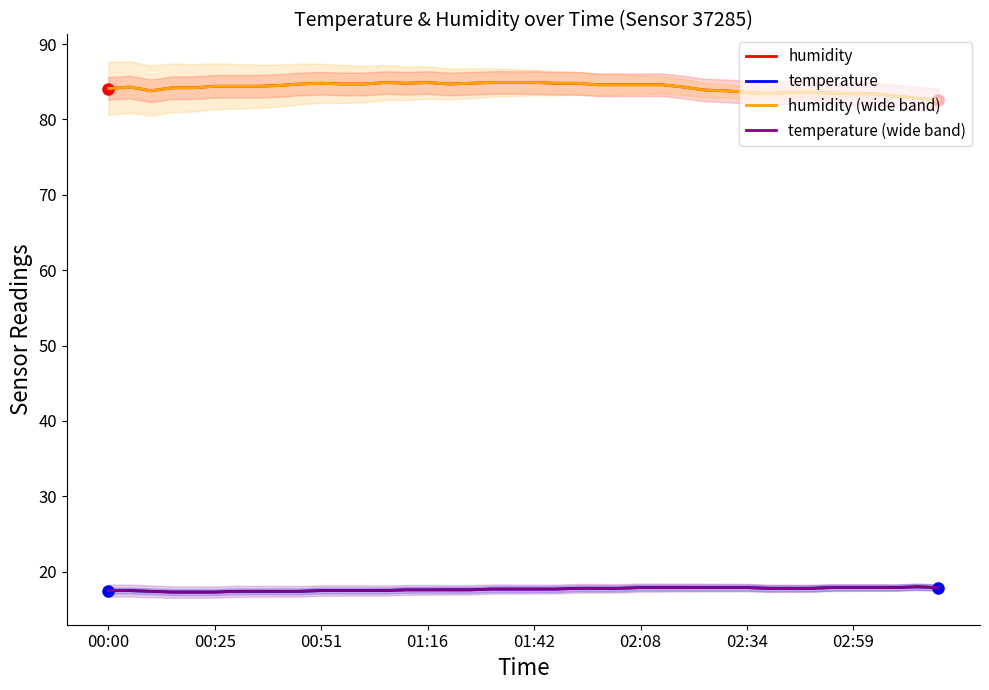

Which has a higher value, 8 or 18?

18